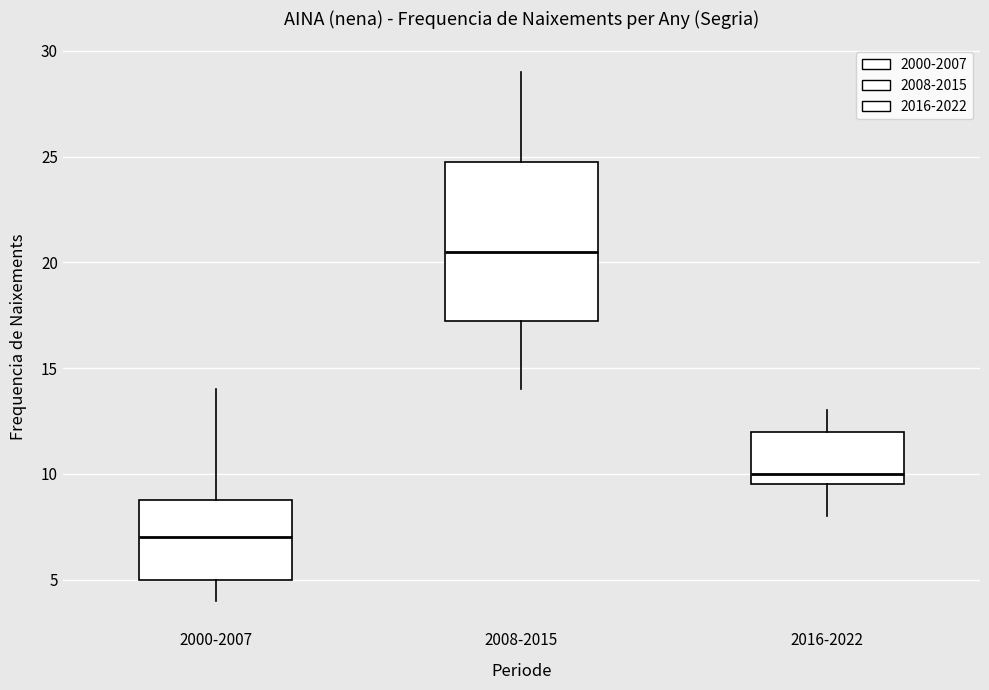

Which box is the tallest, from its lower edge to its upper edge?

2008-2015